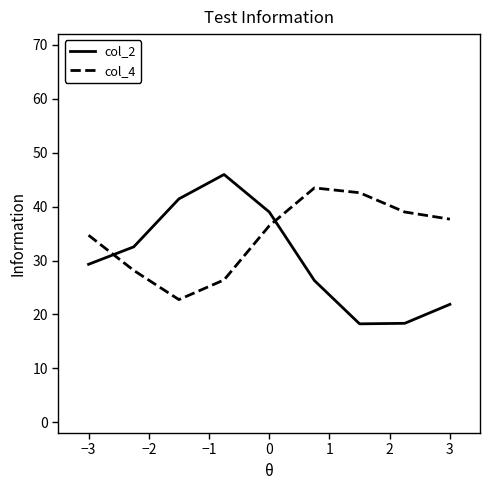

List the series in order of their overall mean, lowest first.

col_2, col_4